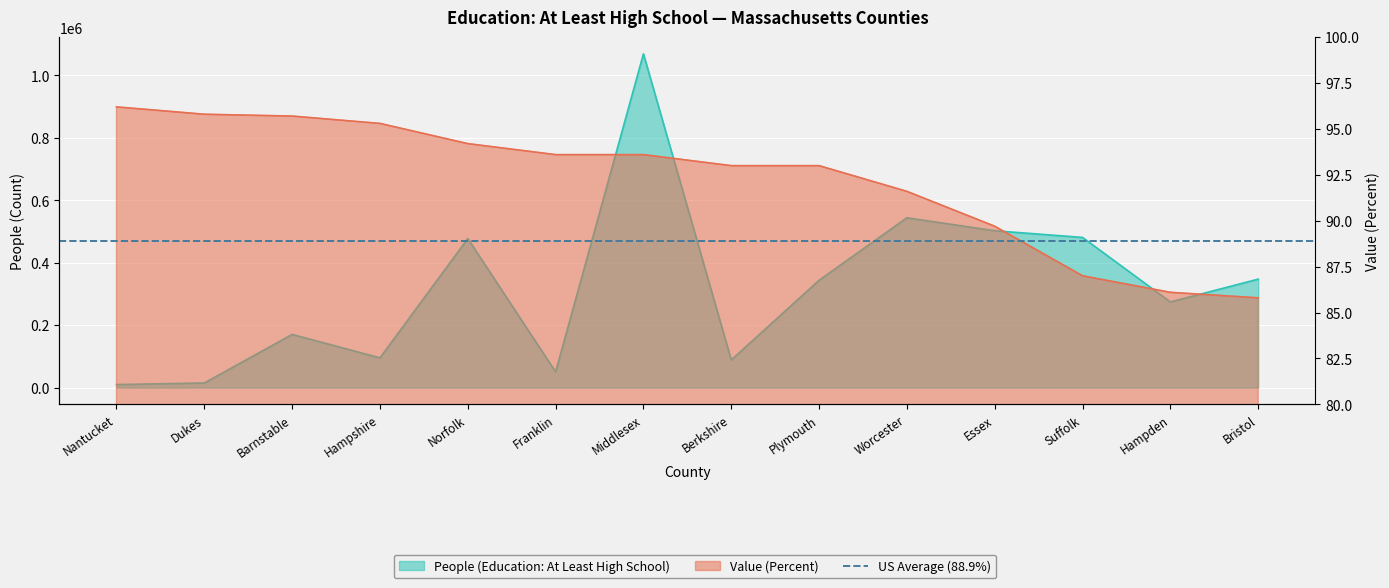

What is the approximate value of People (Education: At Least High School) at Hampden?

274453.0